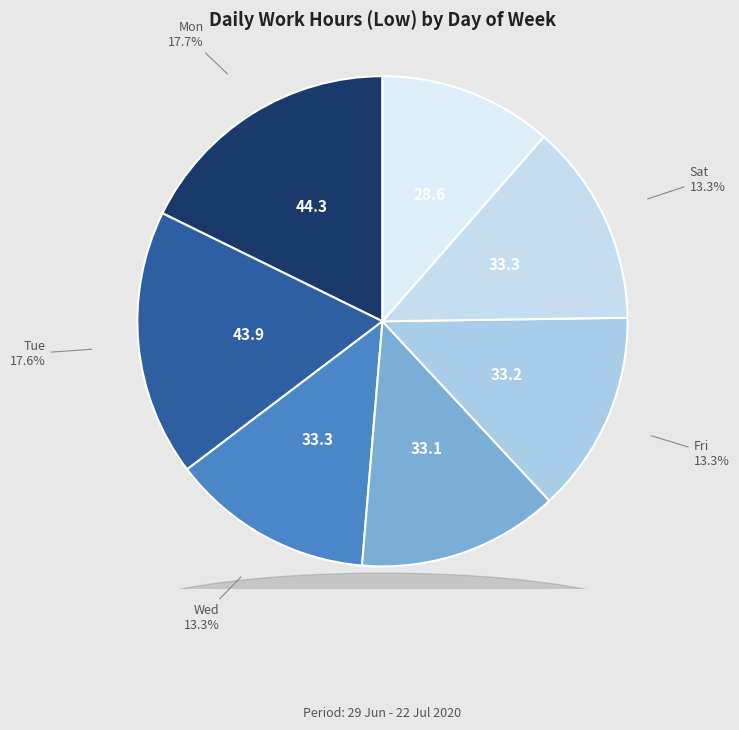

How many slices are in this pie chart?

7